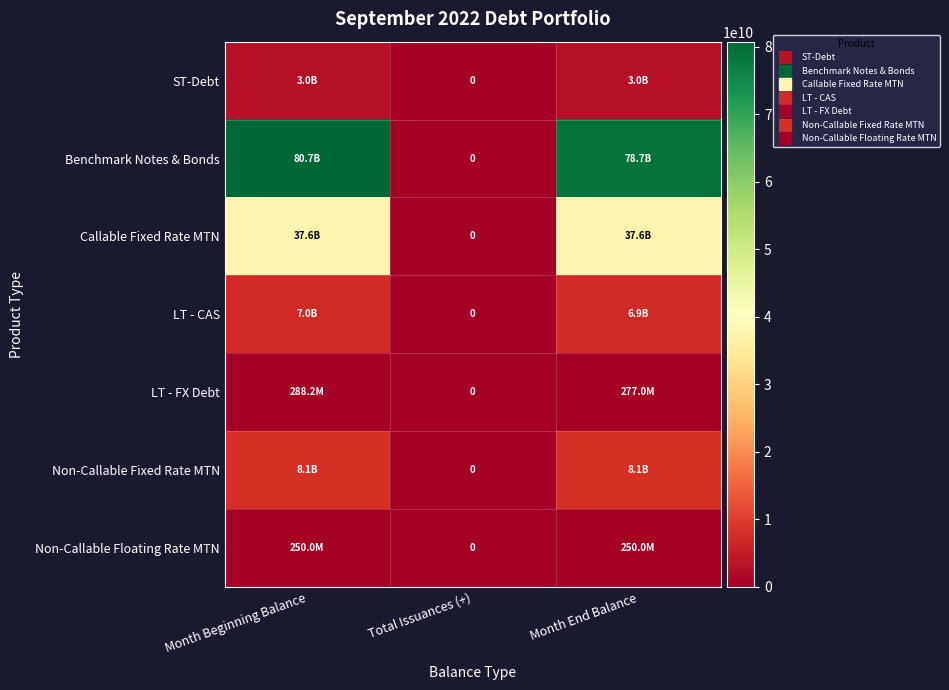

At Month Beginning Balance, list the series in order from largest to smallest.

Benchmark Notes & Bonds, Callable Fixed Rate MTN, Non-Callable Fixed Rate MTN, LT - CAS, ST-Debt, LT - FX Debt, Non-Callable Floating Rate MTN